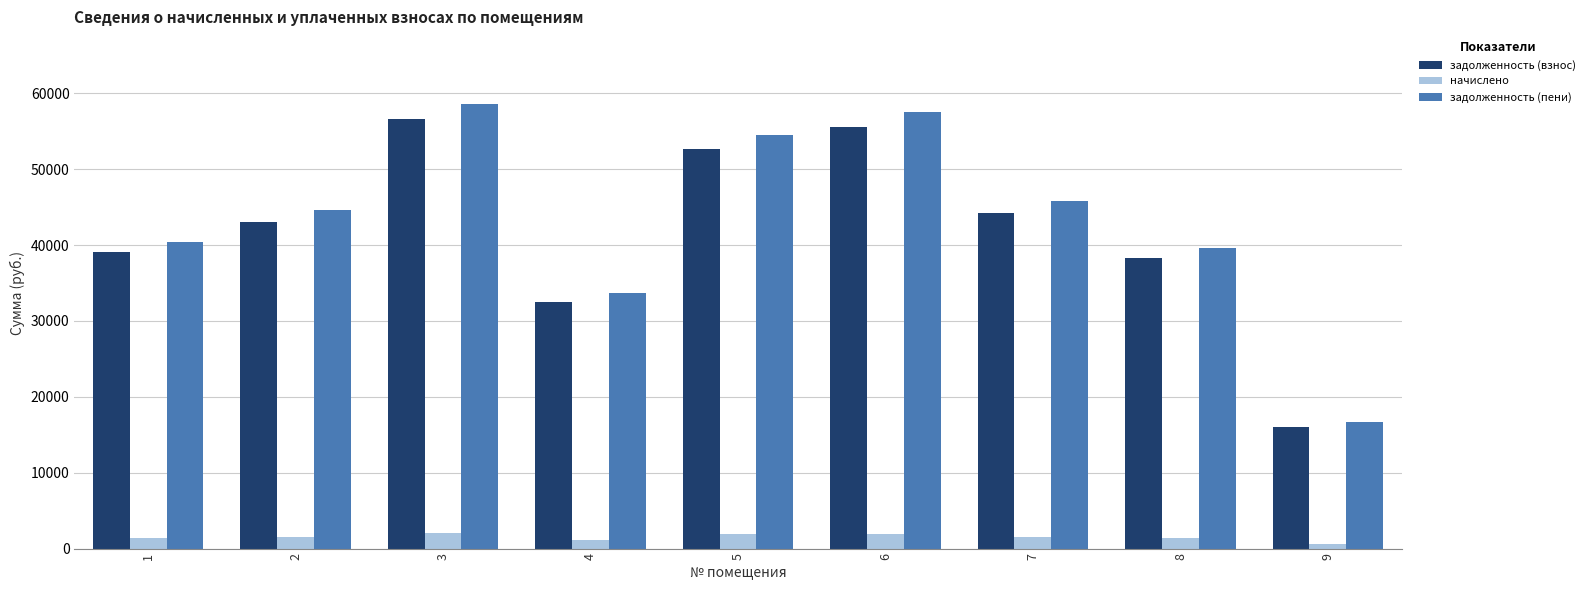

Does the chart contain any negative values?

No